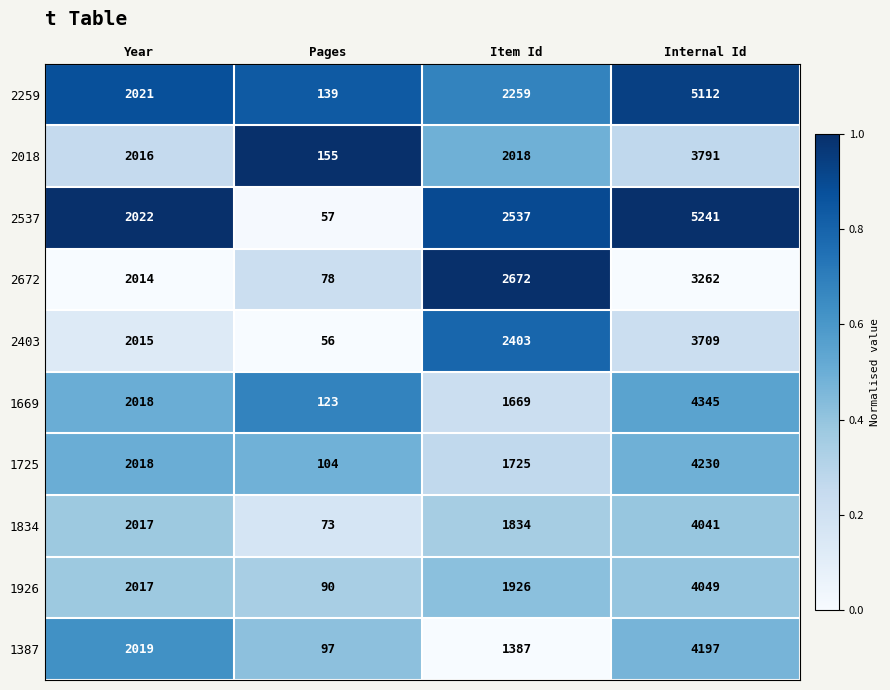

How many series are shown in this chart?

10